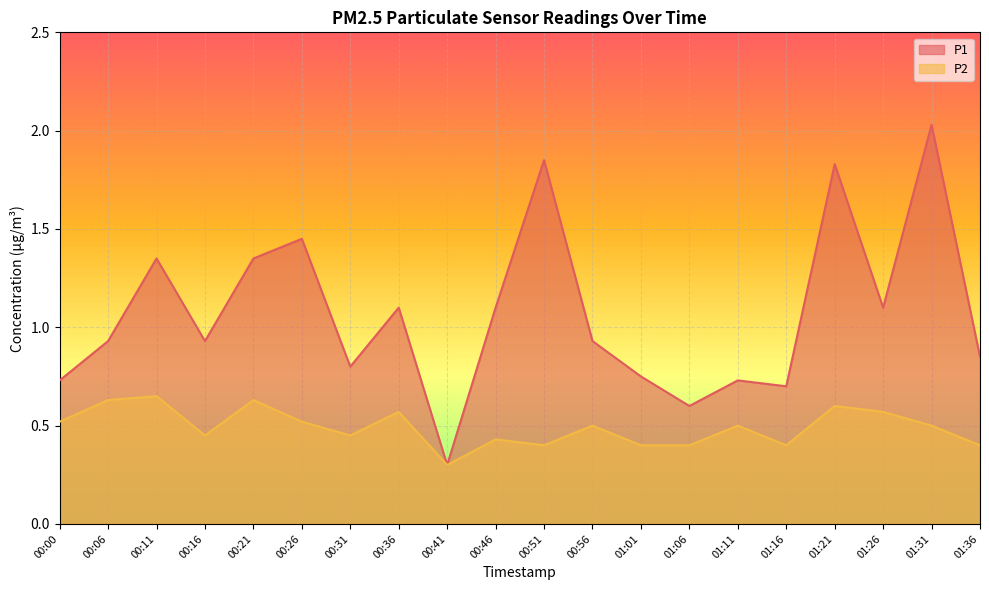

Reading left to right, transcribe all the data shown in this chart.

P1: 00:00=0.7	00:06=0.9	00:11=1.4	00:16=0.9	00:21=1.4	00:26=1.4	00:31=0.8	00:36=1.1	00:41=0.3	00:46=1.1	00:51=1.9	00:56=0.9	01:01=0.8	01:06=0.6	01:11=0.7	01:16=0.7	01:21=1.8	01:26=1.1	01:31=2.0	01:36=0.8
P2: 00:00=0.5	00:06=0.6	00:11=0.7	00:16=0.5	00:21=0.6	00:26=0.5	00:31=0.5	00:36=0.6	00:41=0.3	00:46=0.4	00:51=0.4	00:56=0.5	01:01=0.4	01:06=0.4	01:11=0.5	01:16=0.4	01:21=0.6	01:26=0.6	01:31=0.5	01:36=0.4